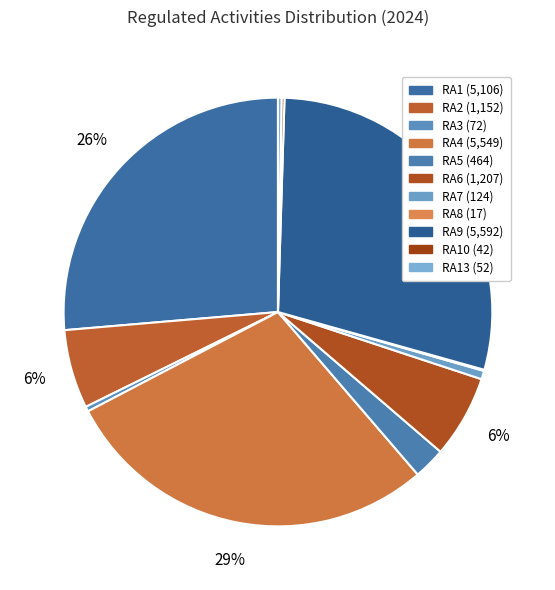

Rank the categories by value from lowest to highest.

RA8, RA10, RA13, RA3, RA7, RA5, RA2, RA6, RA1, RA4, RA9